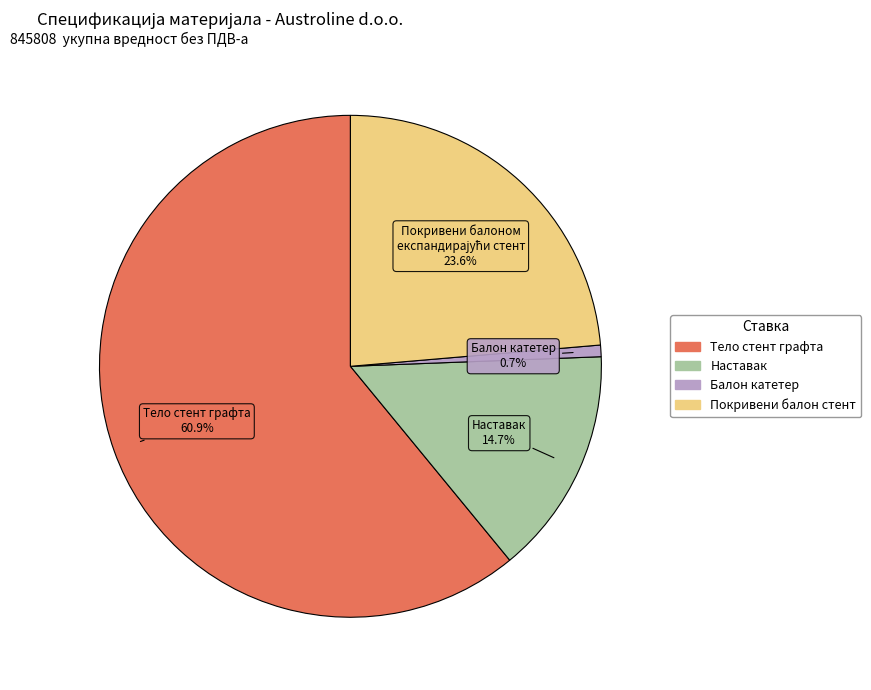

Does any single category account for the majority?

Yes